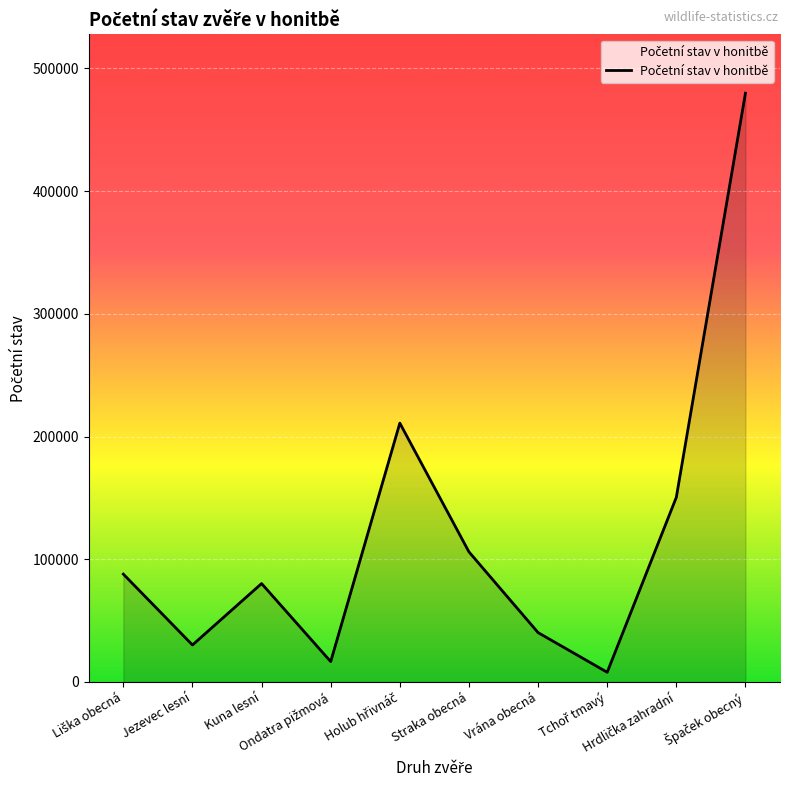

What is the maximum value shown in the chart?

479877